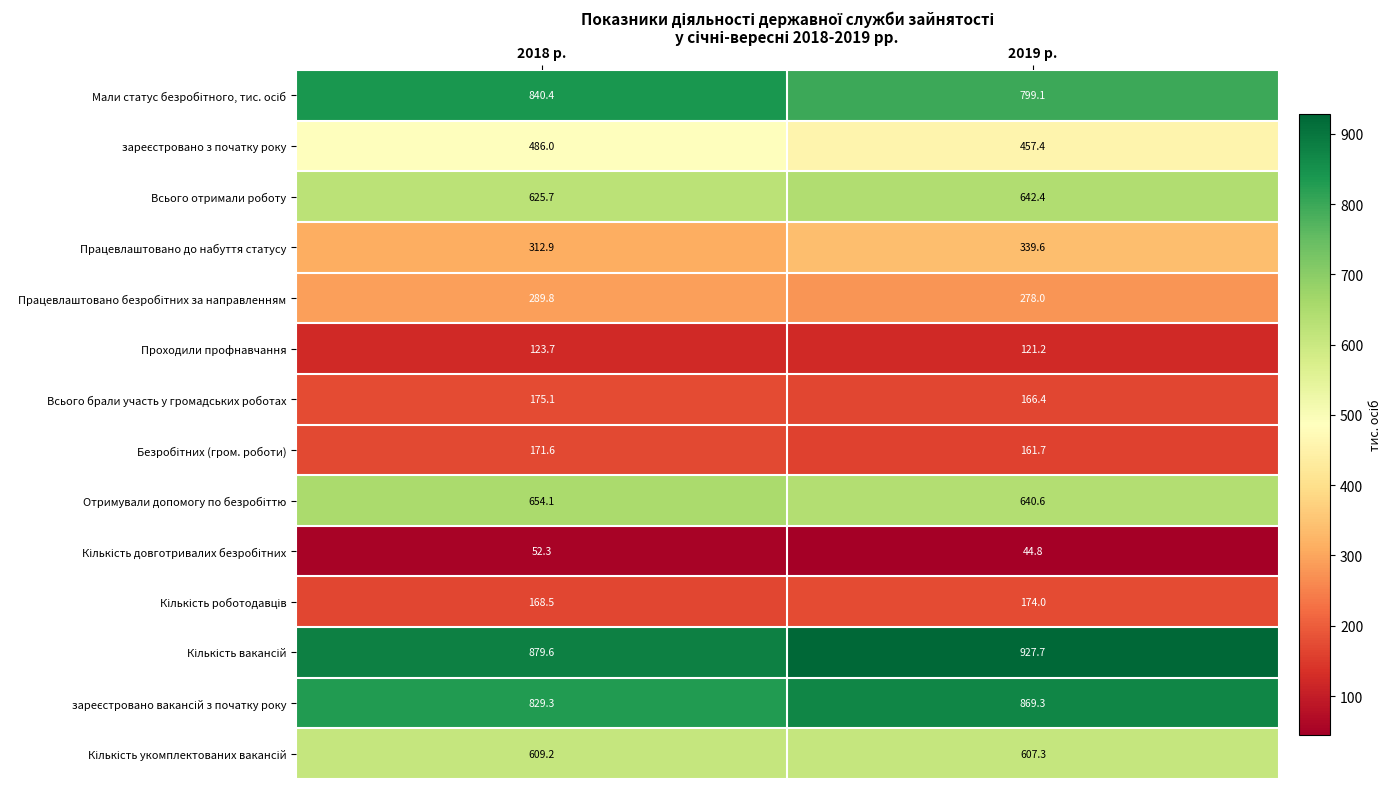

What is the difference between the highest and lowest values at 2018 р.?

827.3